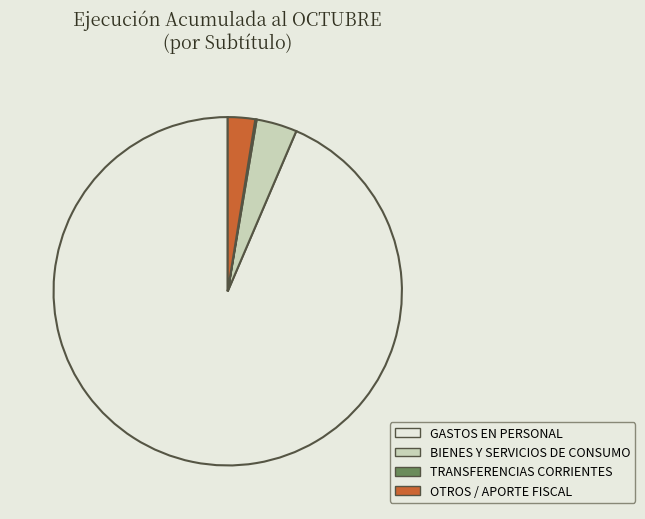

Which category has the biggest portion of the pie?

GASTOS EN PERSONAL